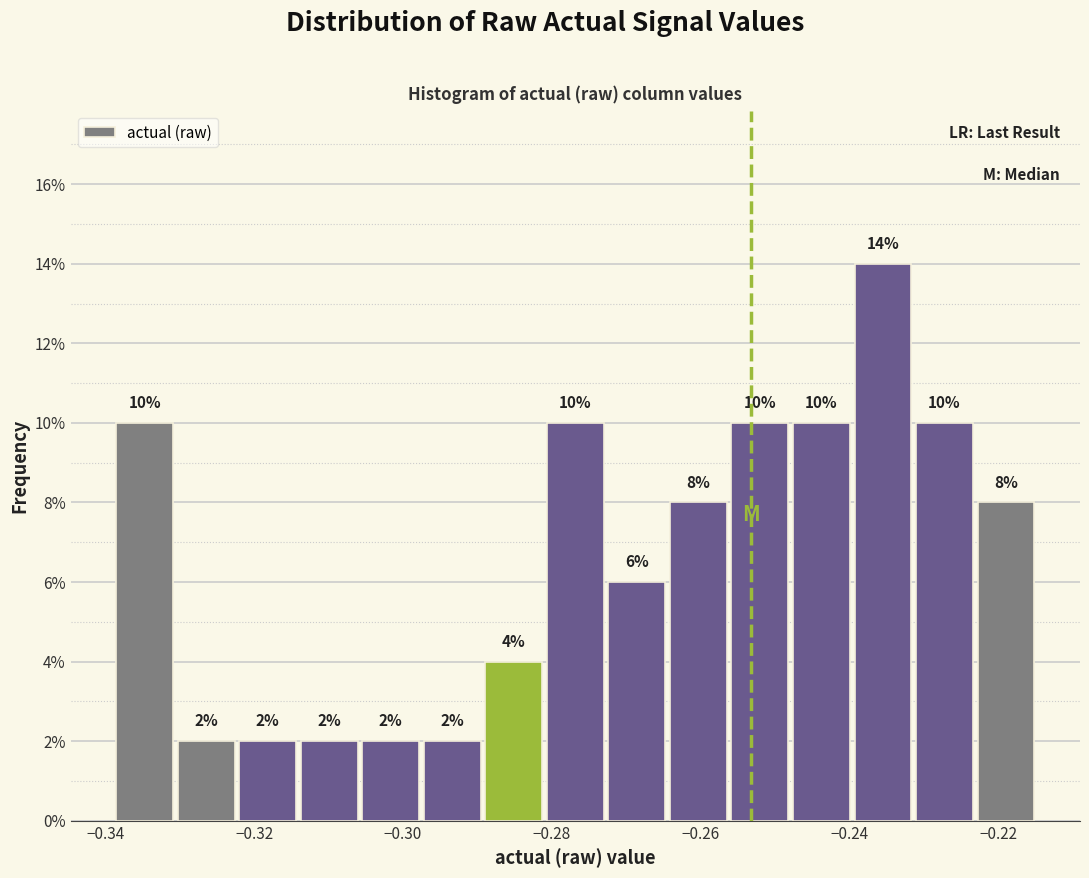

Reading left to right, list every bar in this chart as the range it spans on the x-axis followed by its height. The bar edges are not printed on the chart, so give them approximately, as read against the axis.

-0.338 to -0.330: 10
-0.330 to -0.322: 2
-0.322 to -0.314: 2
-0.314 to -0.306: 2
-0.306 to -0.298: 2
-0.298 to -0.290: 2
-0.290 to -0.280: 4
-0.280 to -0.272: 10
-0.272 to -0.264: 6
-0.264 to -0.256: 8
-0.256 to -0.248: 10
-0.248 to -0.240: 10
-0.240 to -0.232: 14
-0.232 to -0.224: 10
-0.224 to -0.214: 8